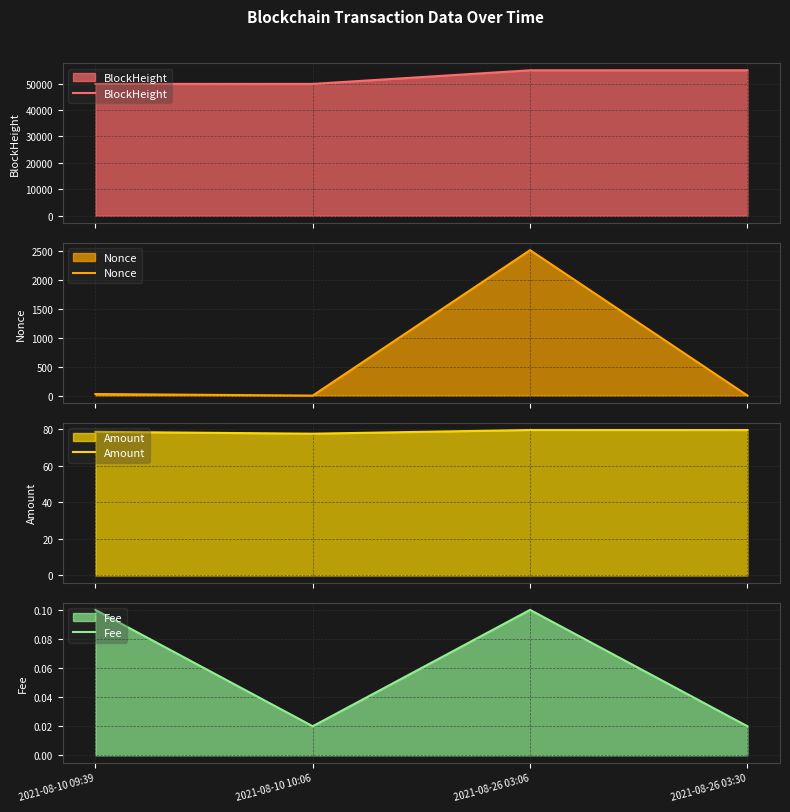

What is the greatest value displayed?

55040.0